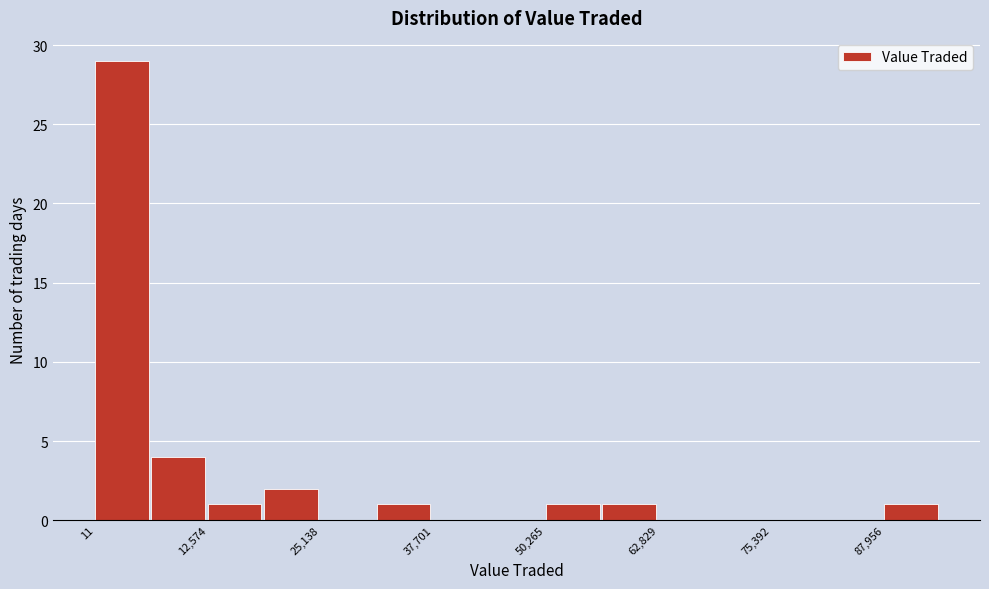

Around what value on the x-axis is the tallest bar? Give the approximate position of its centre, as read against the axis.

2000